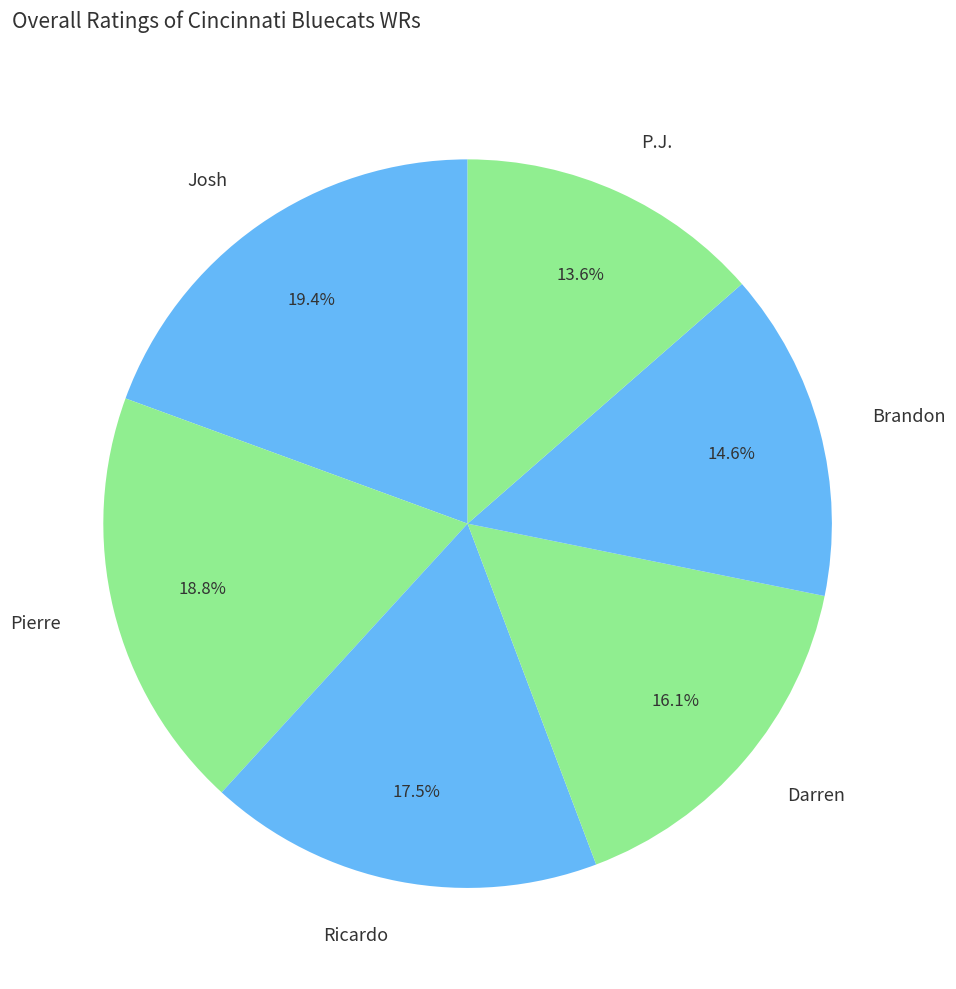

What is the ratio of the value at Darren to the value at Brandon?

1.1